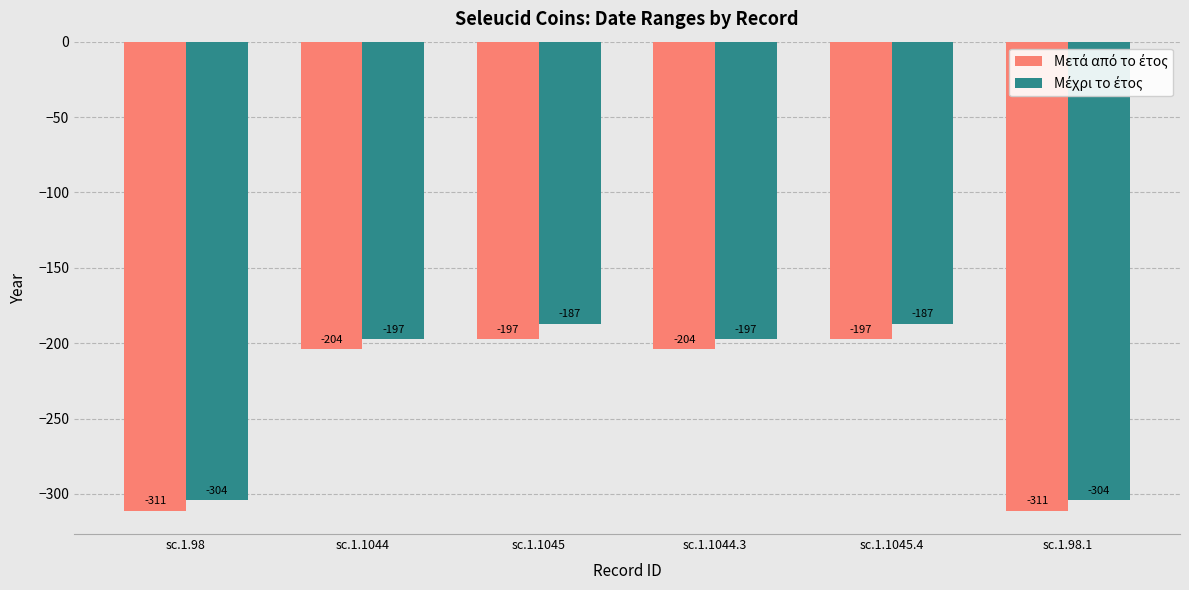

What is the difference between the highest and lowest values at sc.1.98?

7